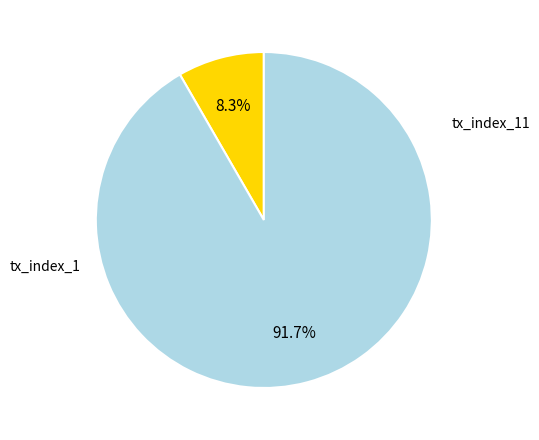

Does any single category account for the majority?

Yes